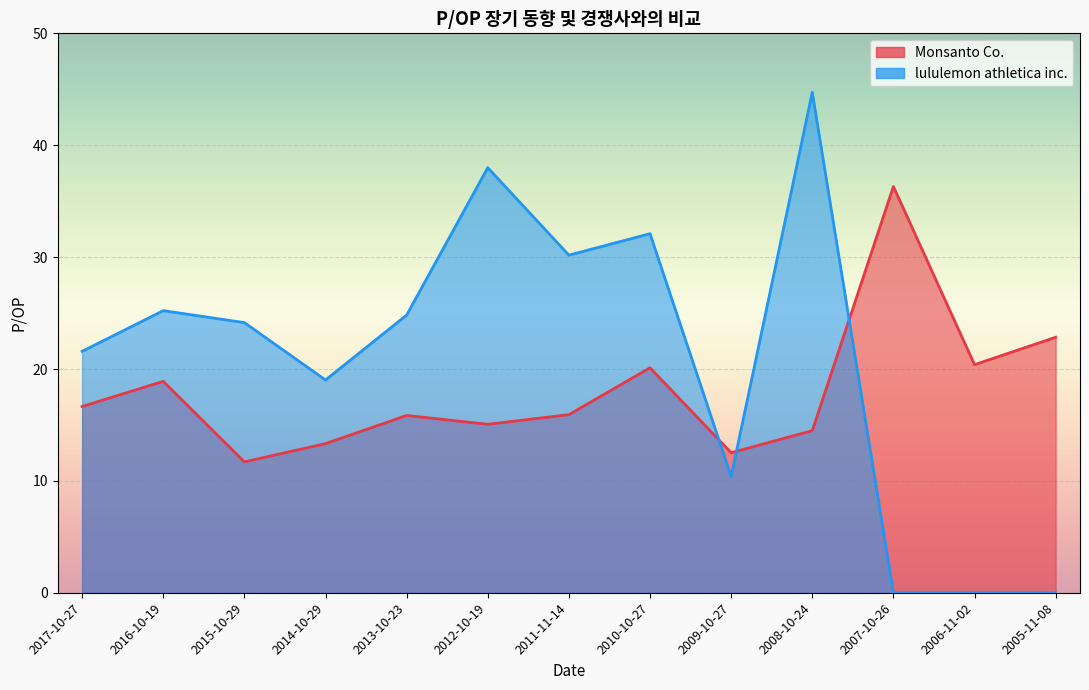

True or false: lululemon athletica inc. has more than 0 points higher than both neighbors.

True